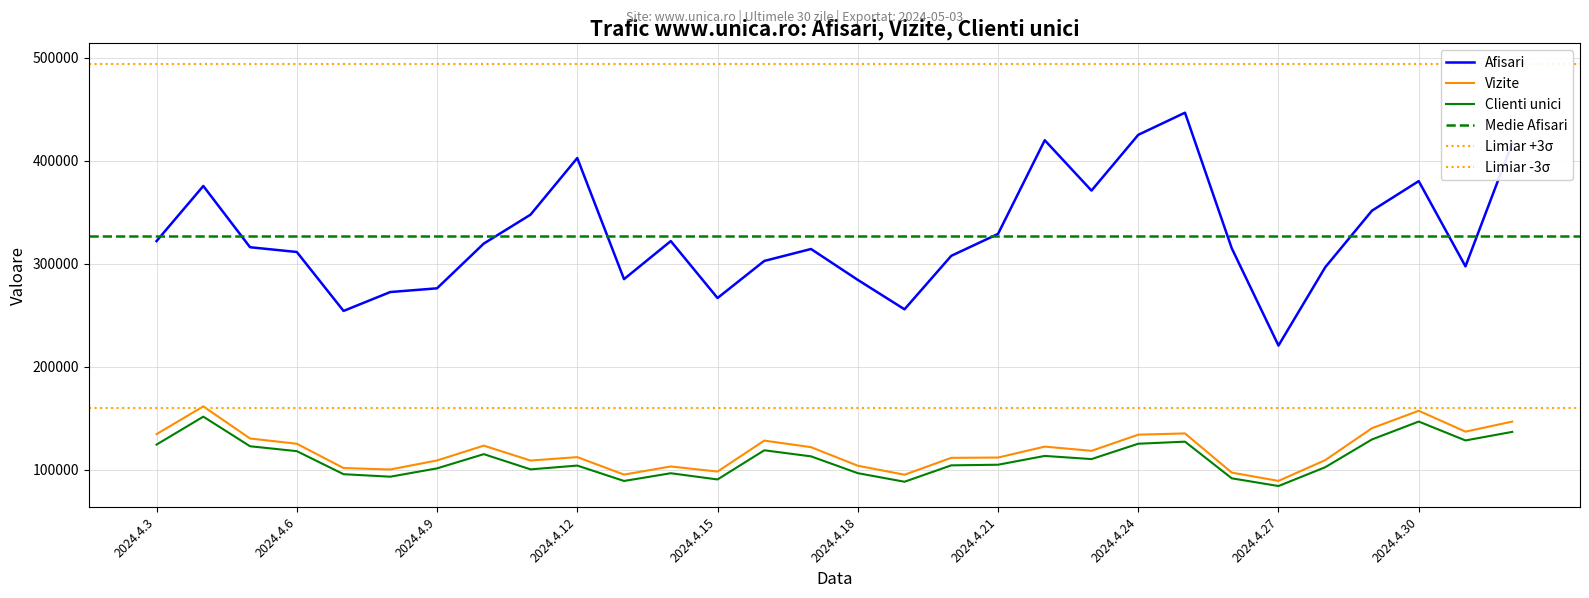

What is the value of the Clienti unici point at the 12th from the left?

96586